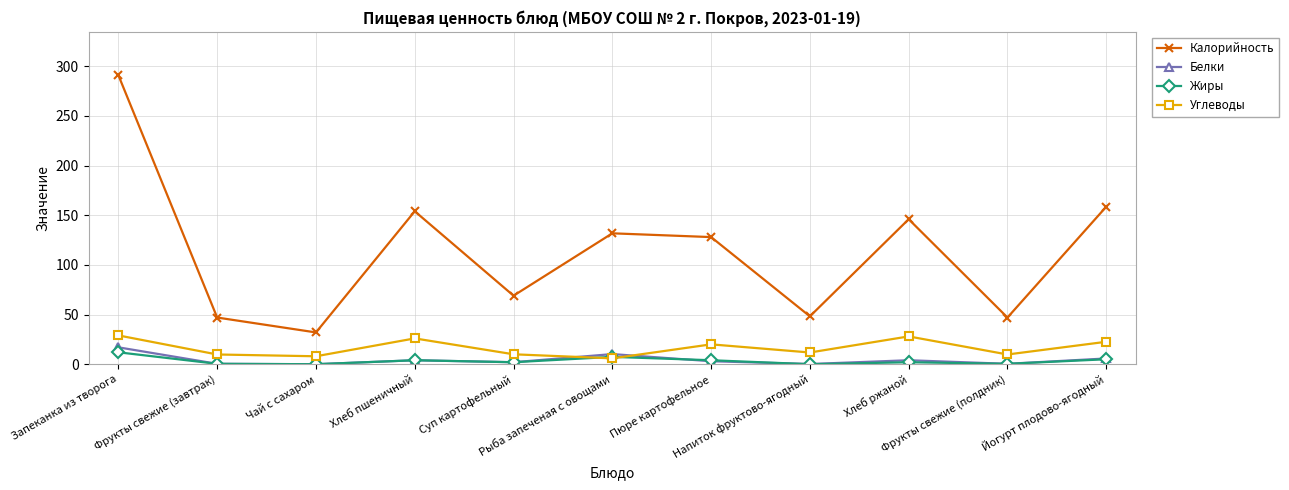

How many interior local valleys does the Углеводы series have?

4